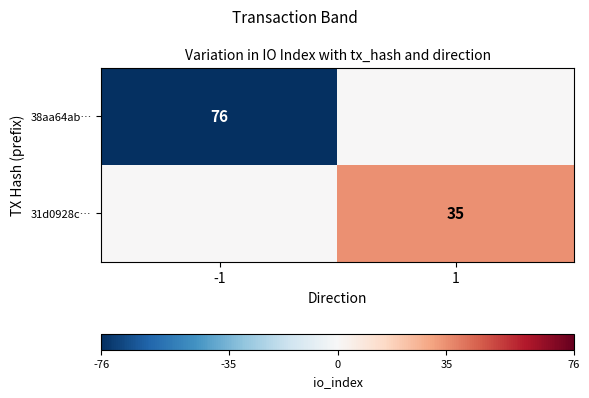

The value of 38aa64ab… at -1 is 76. True or false?

True